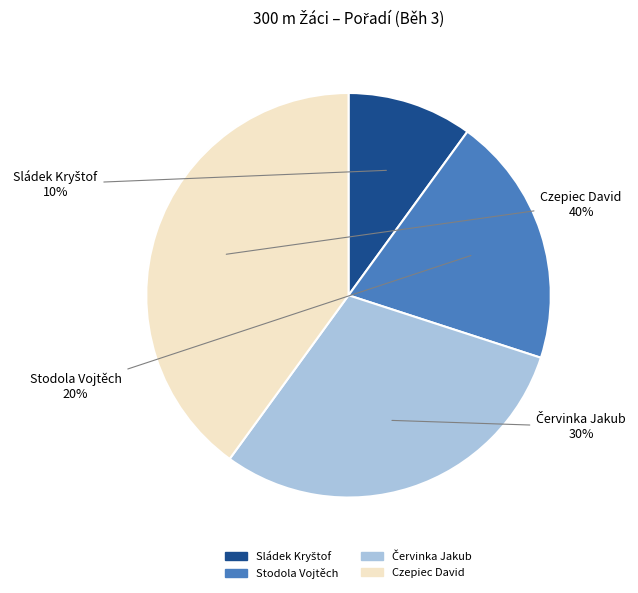

The Czepiec David slice represents 53% of the pie. True or false?

False